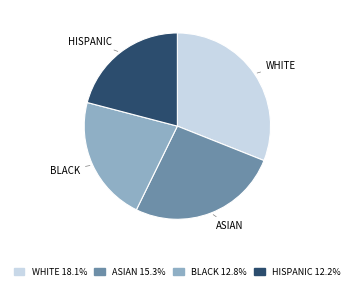

What is the smallest slice in the pie chart?

HISPANIC